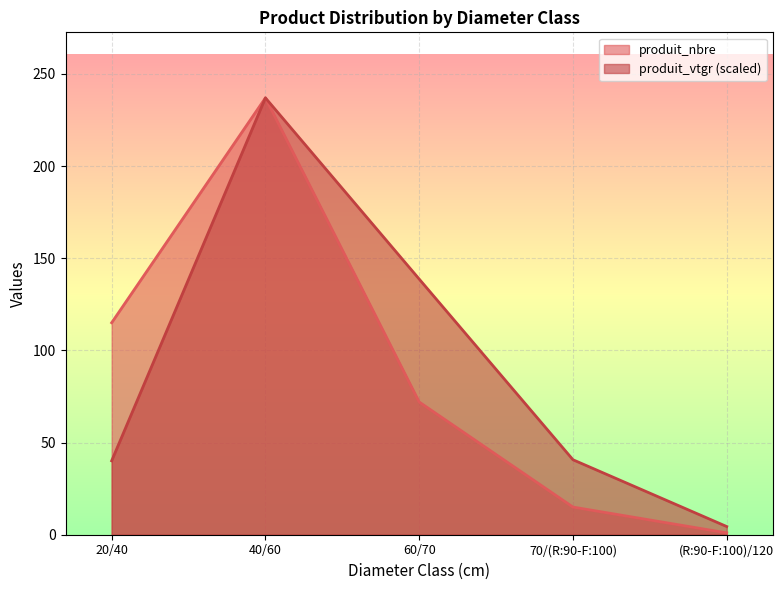

List the labels in order of produit_vtgr value, largest first.

40/60, 60/70, 70/(R:90-F:100), 20/40, (R:90-F:100)/120